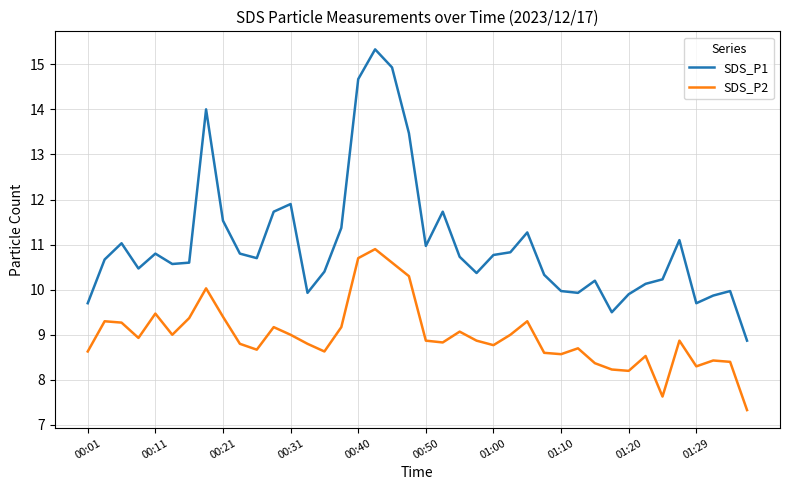

Which series has the widest spread of values?

SDS_P1